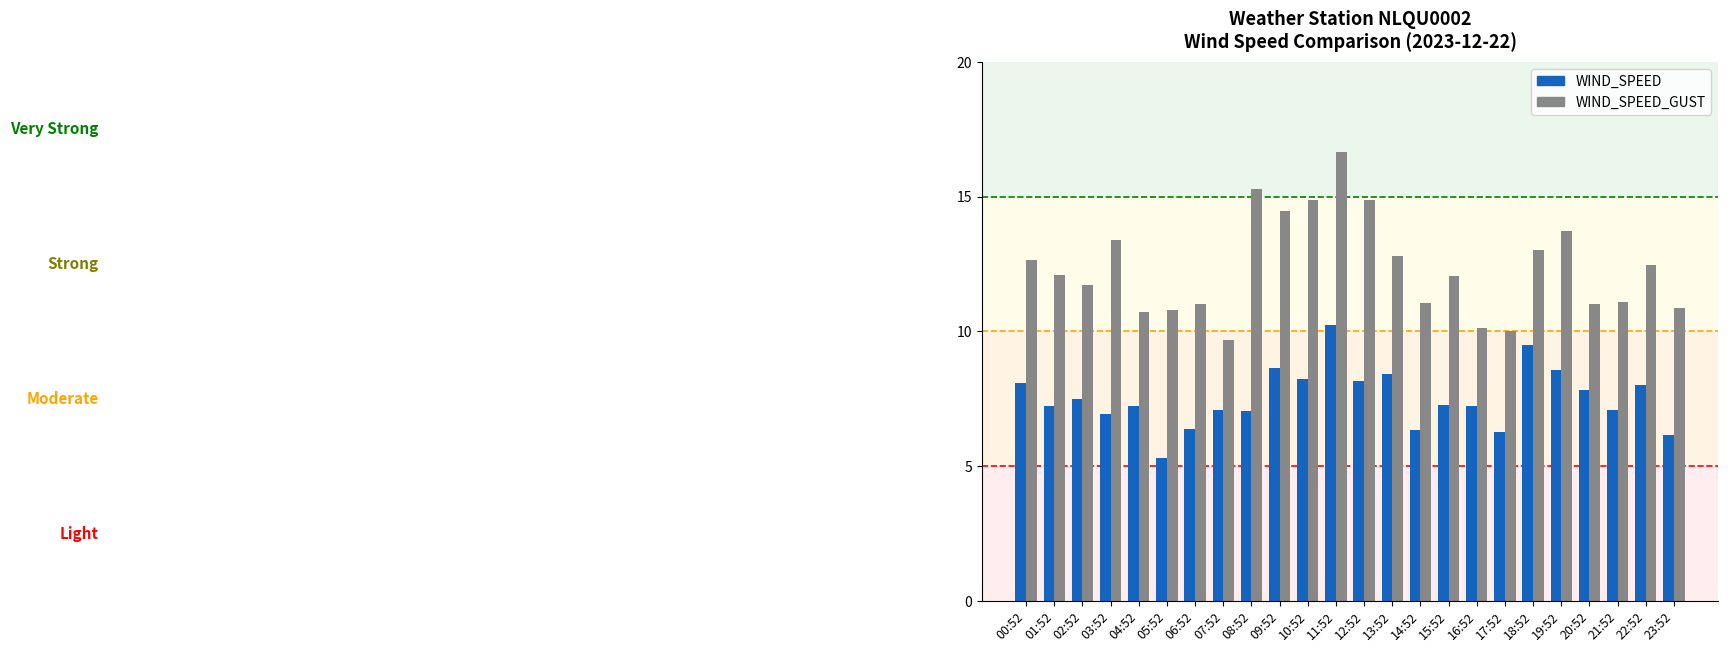

What is the maximum value for WIND_SPEED_GUST?

16.7